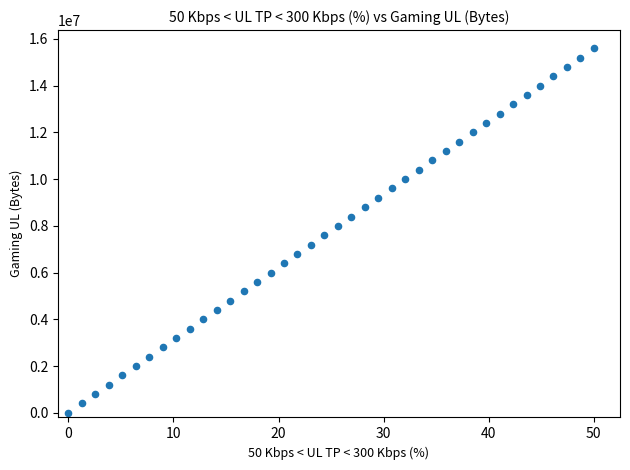

What is the range of Y values (max minus min)?

15600000